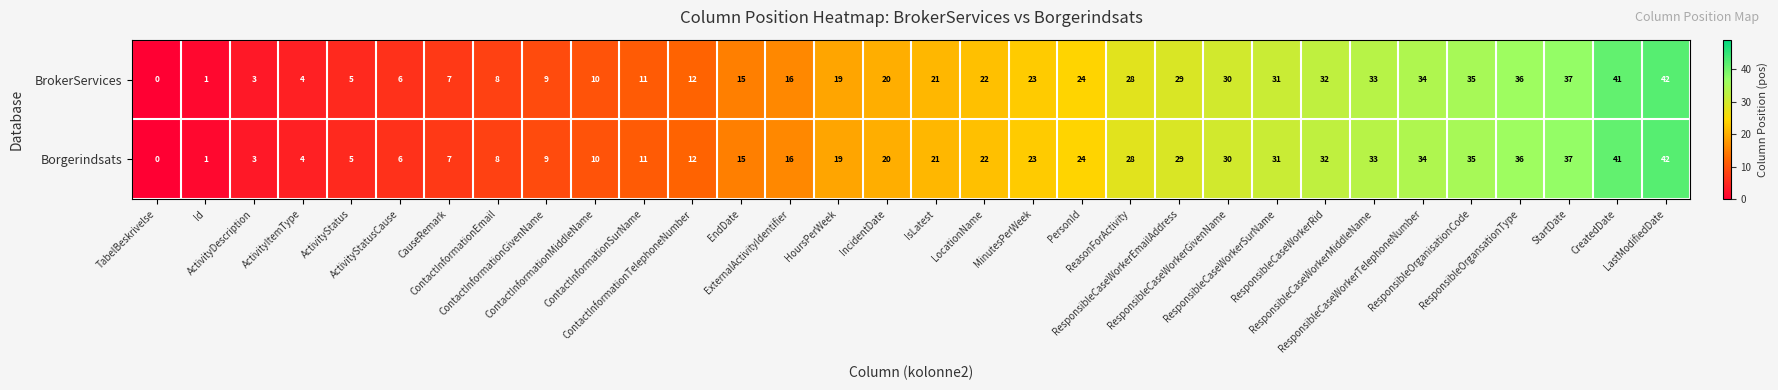

What is the greatest value displayed?

42